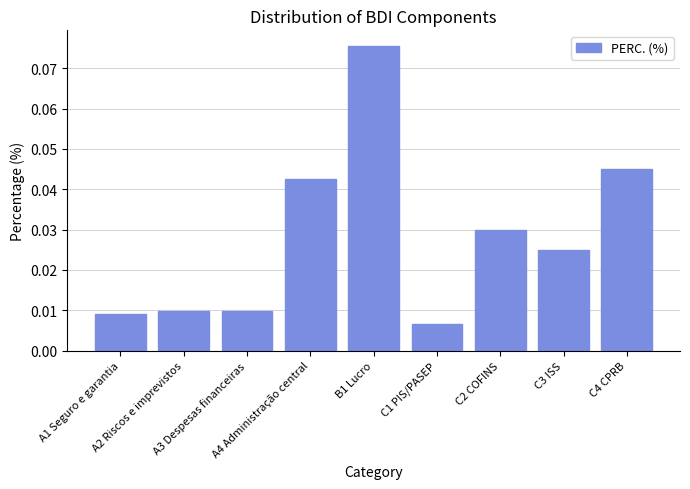

What is the sum of all values?

0.3